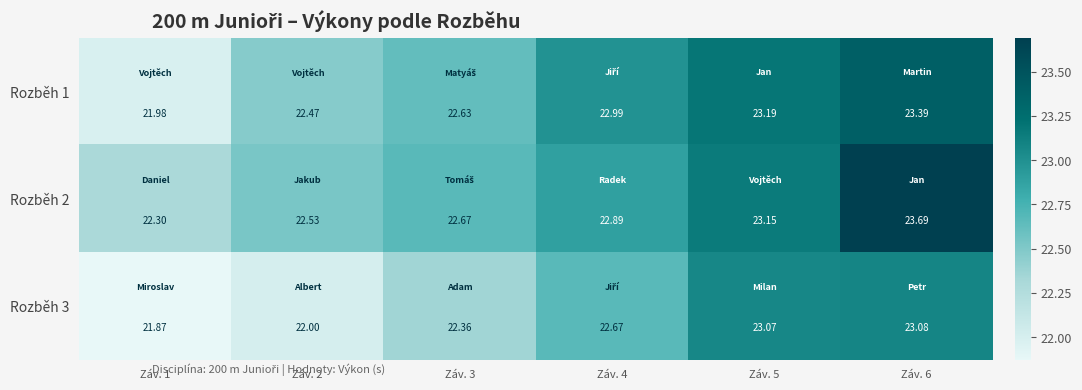

Is the value of Rozběh 3 at Záv. 6 greater than the value of Rozběh 1 at Záv. 1?

Yes